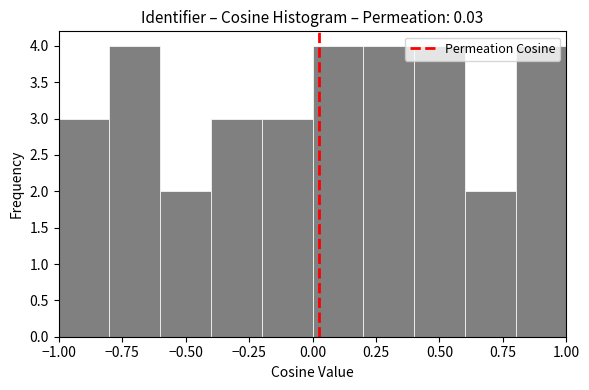

How tall is the bar that spans 0.0 to 0.2 on the x-axis? The values are not printed on the chart, so give them approximately, as read against the axis.

4